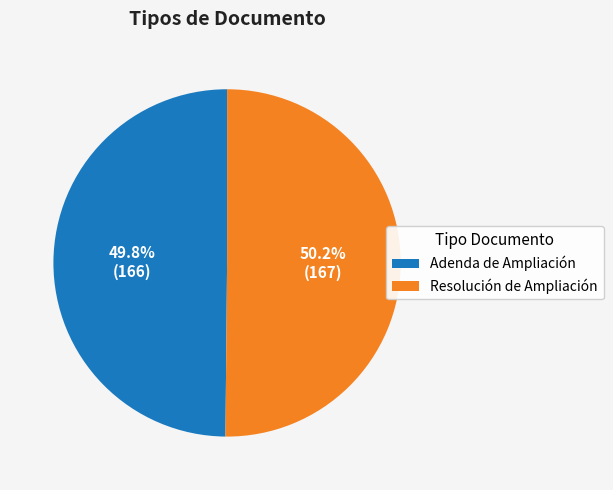

Combined, what portion of the pie is Resolución de Ampliación and Adenda de Ampliación?

100.0%